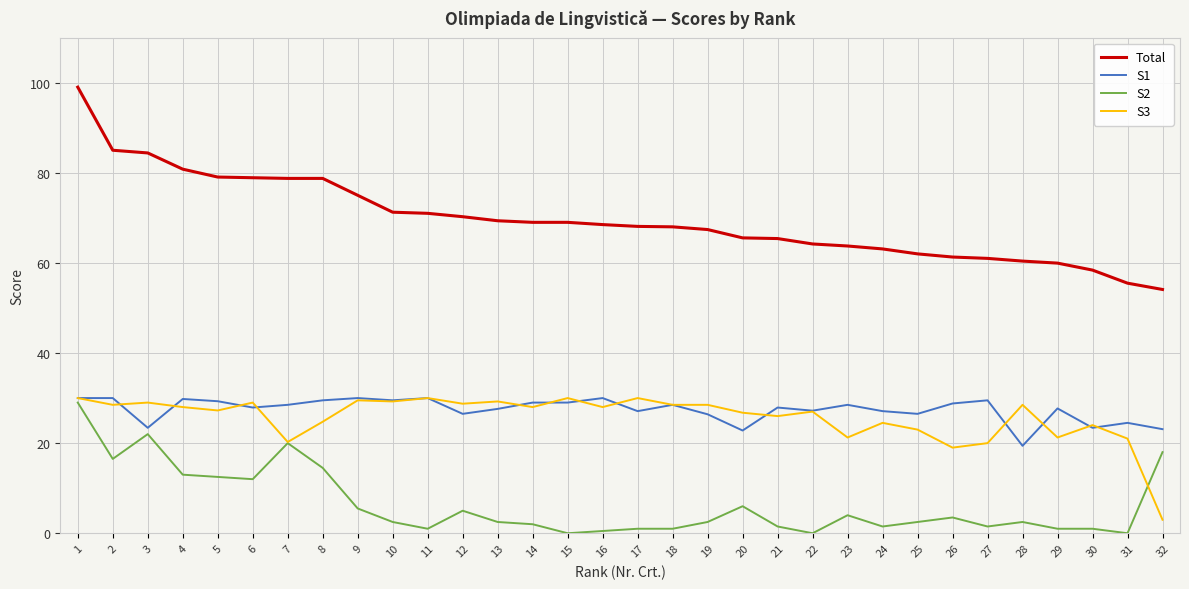

What is the average value of the Total series?

69.6